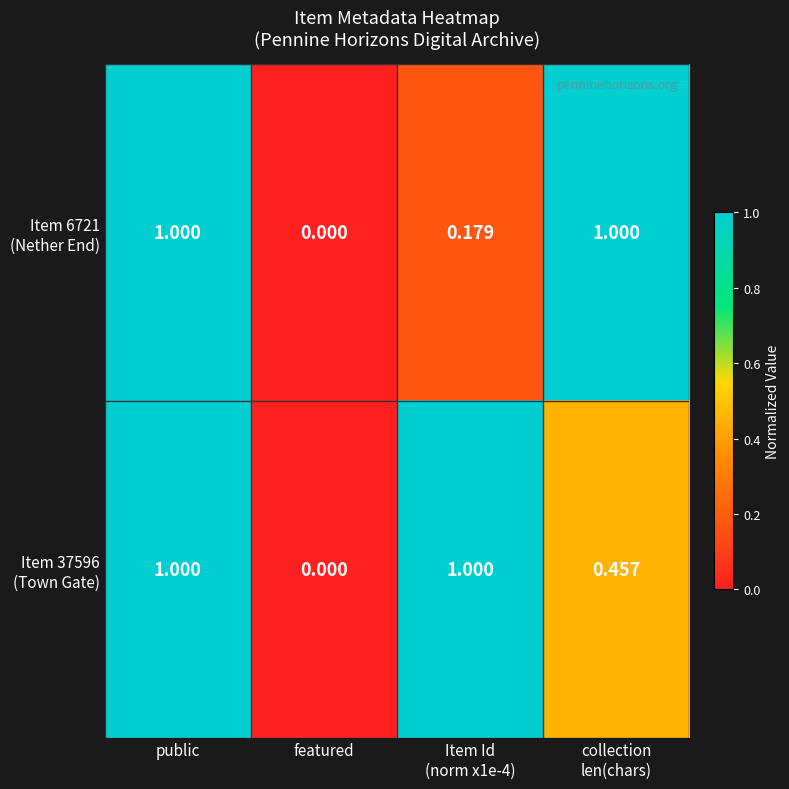

Which category has the lowest value across all series?

featured